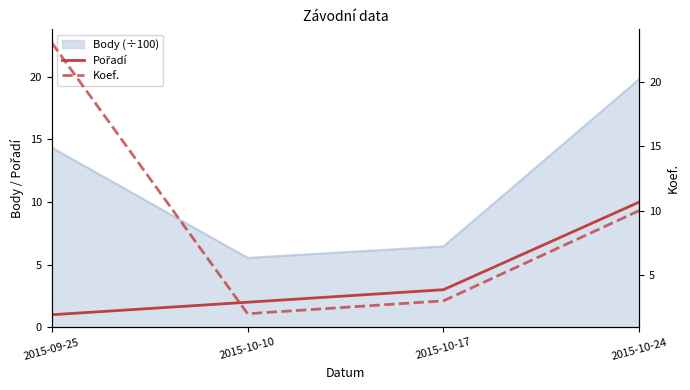

At how many categories does at least one series exceed 15?

1